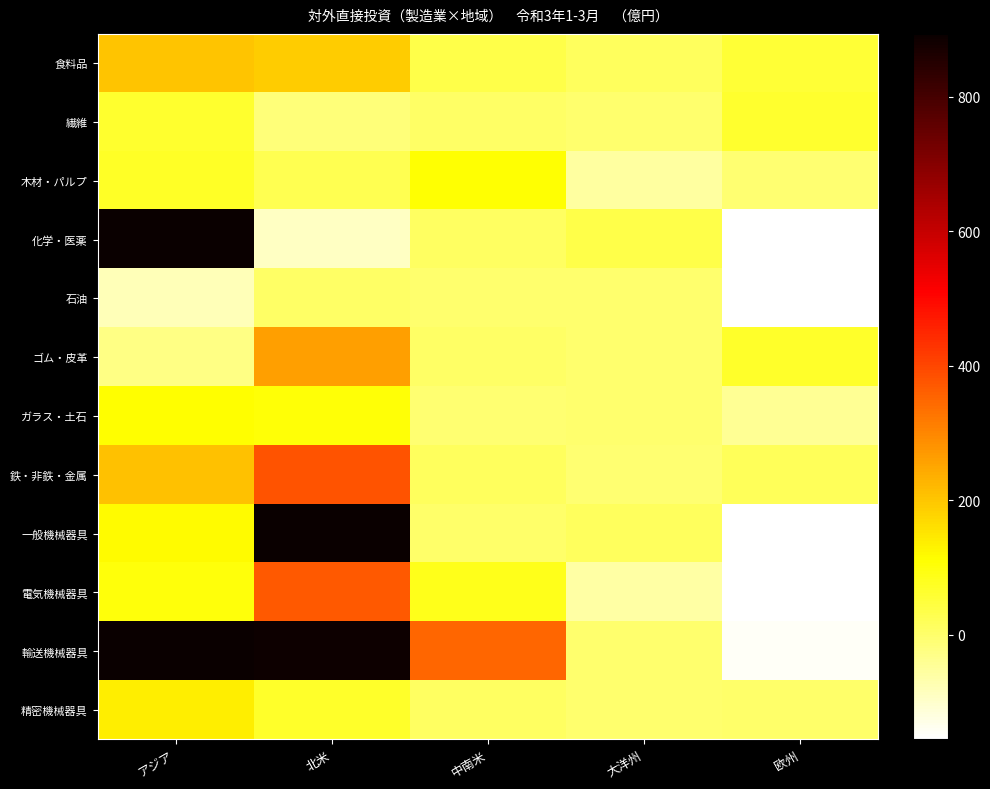

At which category is the sum across all series the highest?

アジア